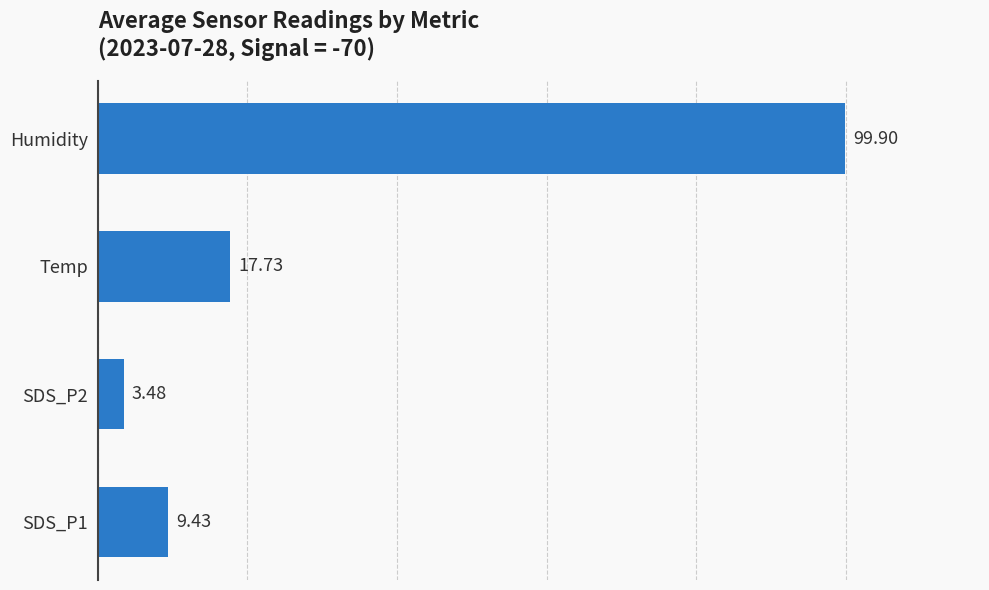

What is the sum of all values?

130.5